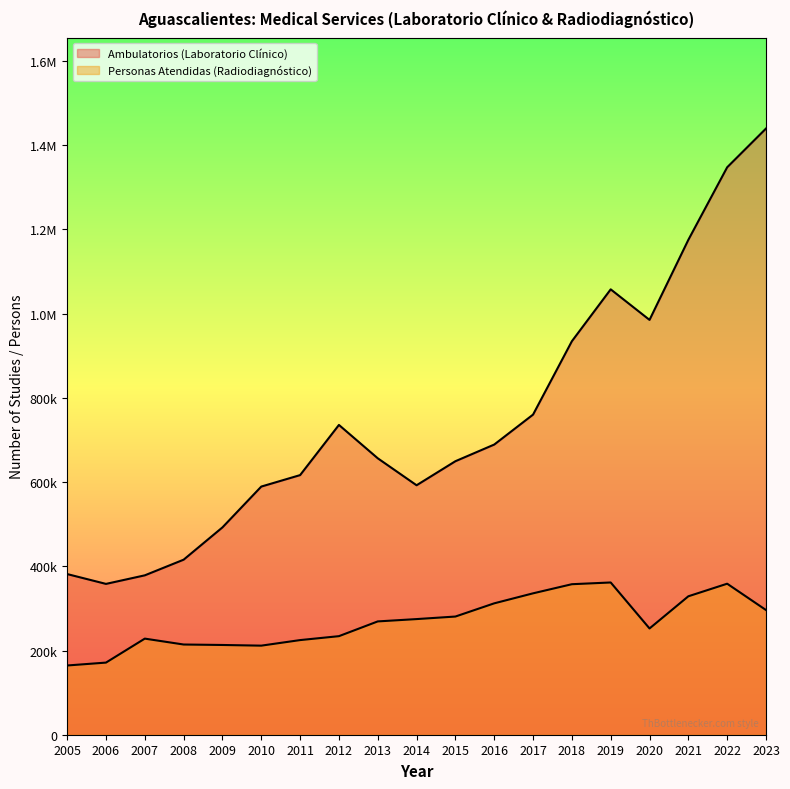

Reading left to right, transcribe all the data shown in this chart.

Ambulatorios (Laboratorio Clínico): 2005=381557	2006=358202	2007=378539	2008=415715	2009=492416	2010=589350	2011=616577	2012=735729	2013=656511	2014=592445	2015=649571	2016=689140	2017=760282	2018=934543	2019=1057763	2020=985201	2021=1175393	2022=1347646	2023=1439665
Personas Atendidas (Radiodiagnóstico): 2005=164427	2006=171290	2007=228232	2008=214241	2009=213141	2010=211547	2011=224753	2012=234069	2013=269111	2014=274629	2015=280677	2016=312040	2017=335794	2018=357472	2019=361579	2020=252355	2021=328780	2022=358646	2023=296108